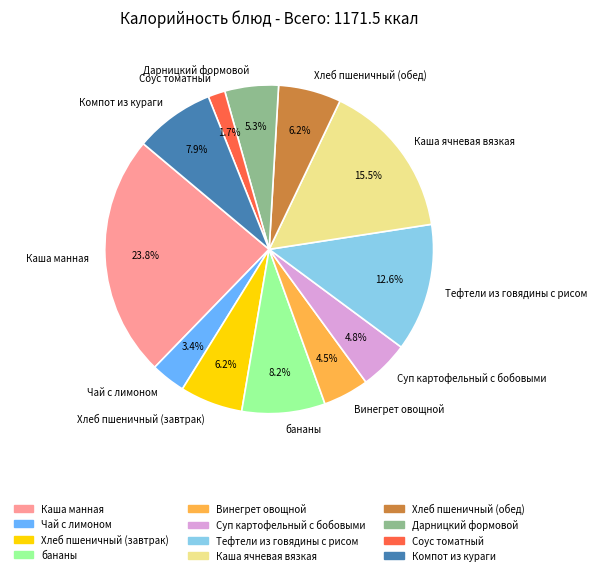

Which slice is the smallest?

Соус томатный